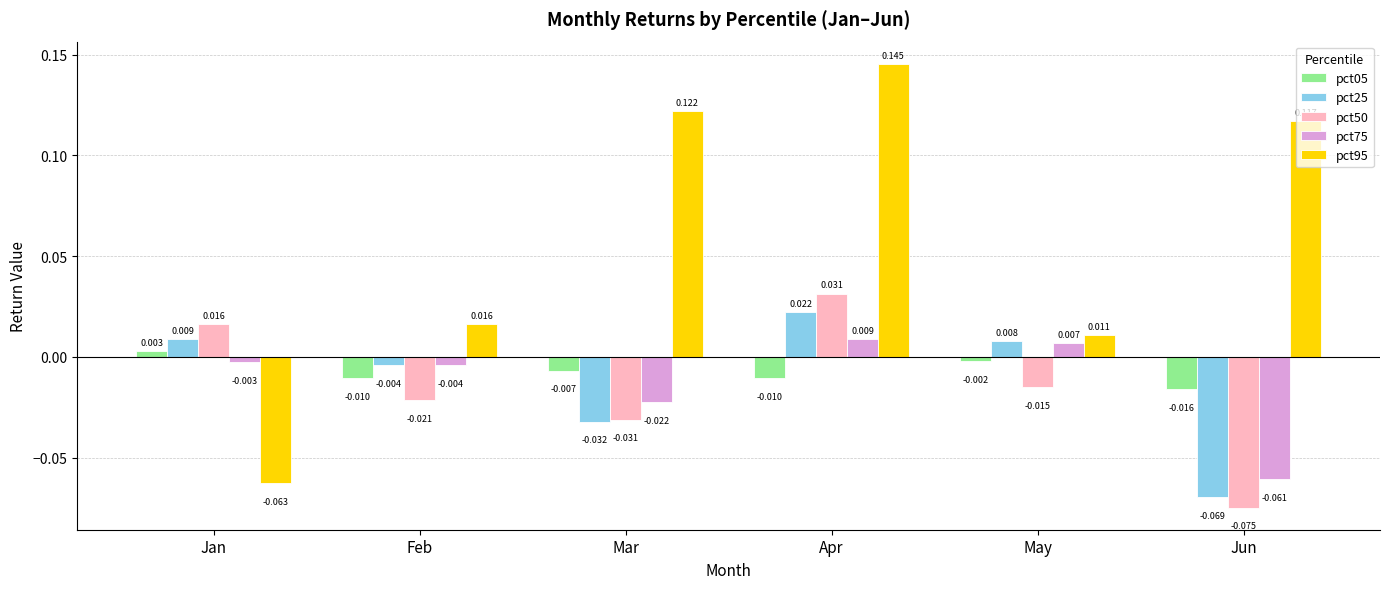

How many values in the pct75 series are below 0?

4